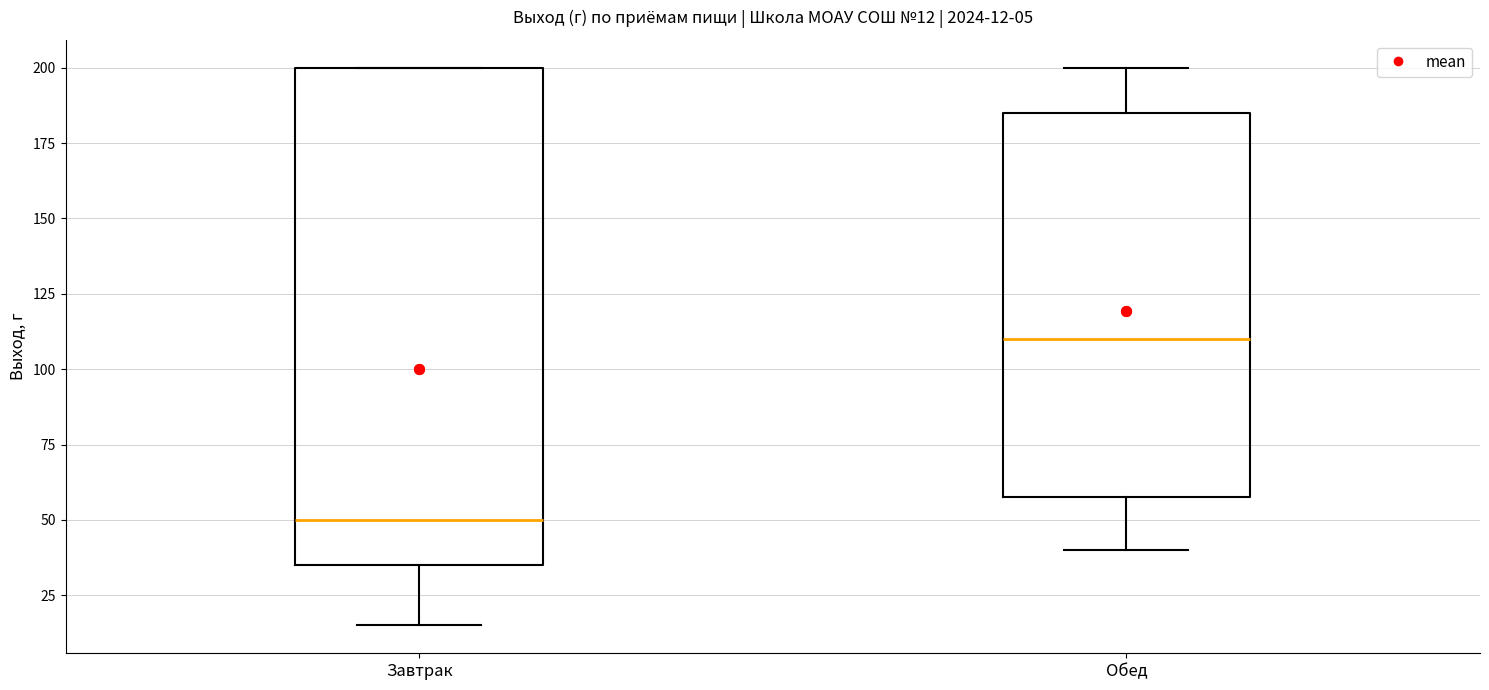

Which box has the lowest median line?

Завтрак